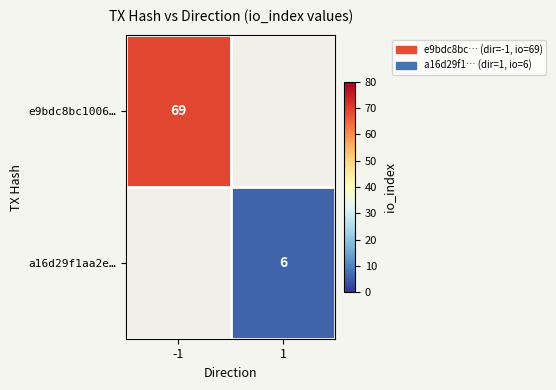

The a16d29f1aa2e… series shows 6 at 1. True or false?

True